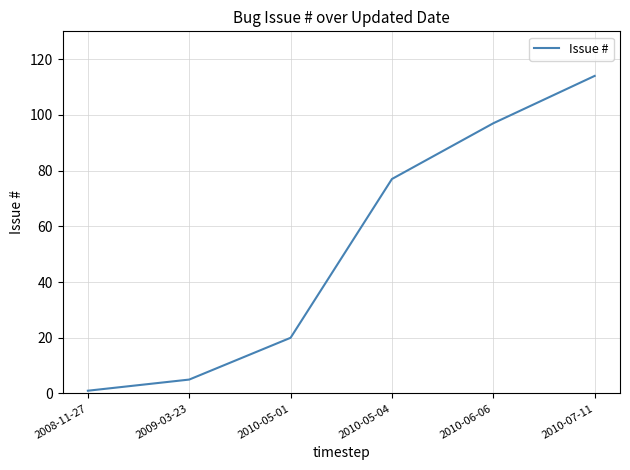

True or false: the data shows 1 at 2008-11-27.

True